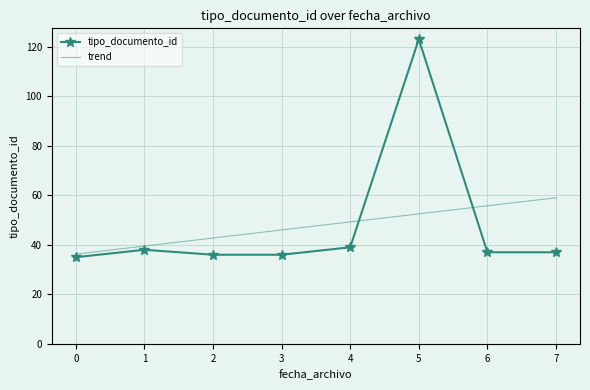

At 7, list the series in order from smallest to largest.

tipo_documento_id, trend